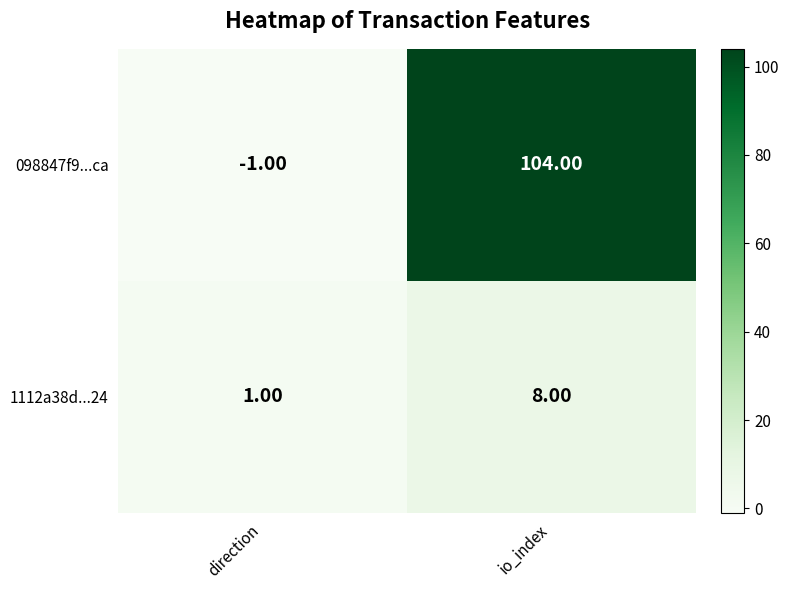

List the series in order of their overall mean, highest first.

098847f9...ca, 1112a38d...24